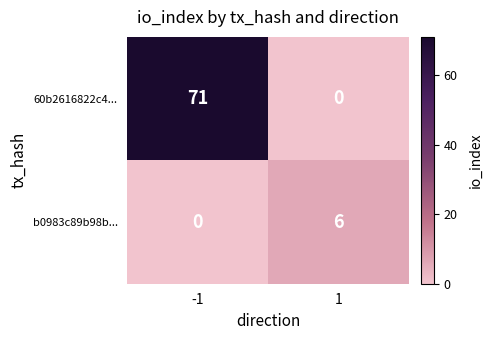

How many values in the 60b2616822c4... series are below 71?

1